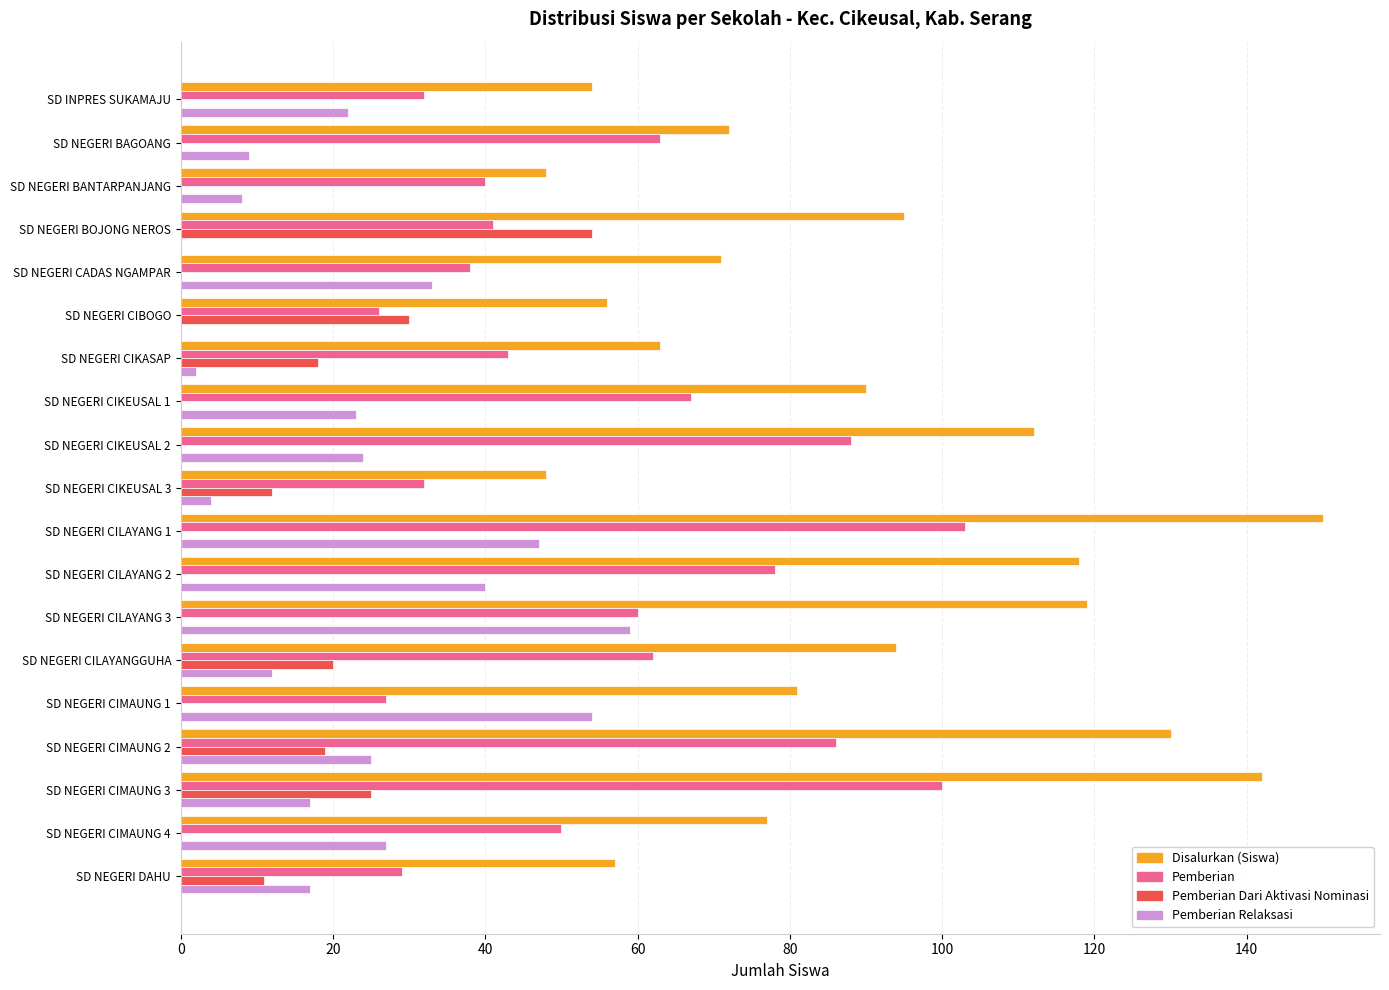

At which category is the sum across all series the highest?

SD NEGERI CILAYANG 1